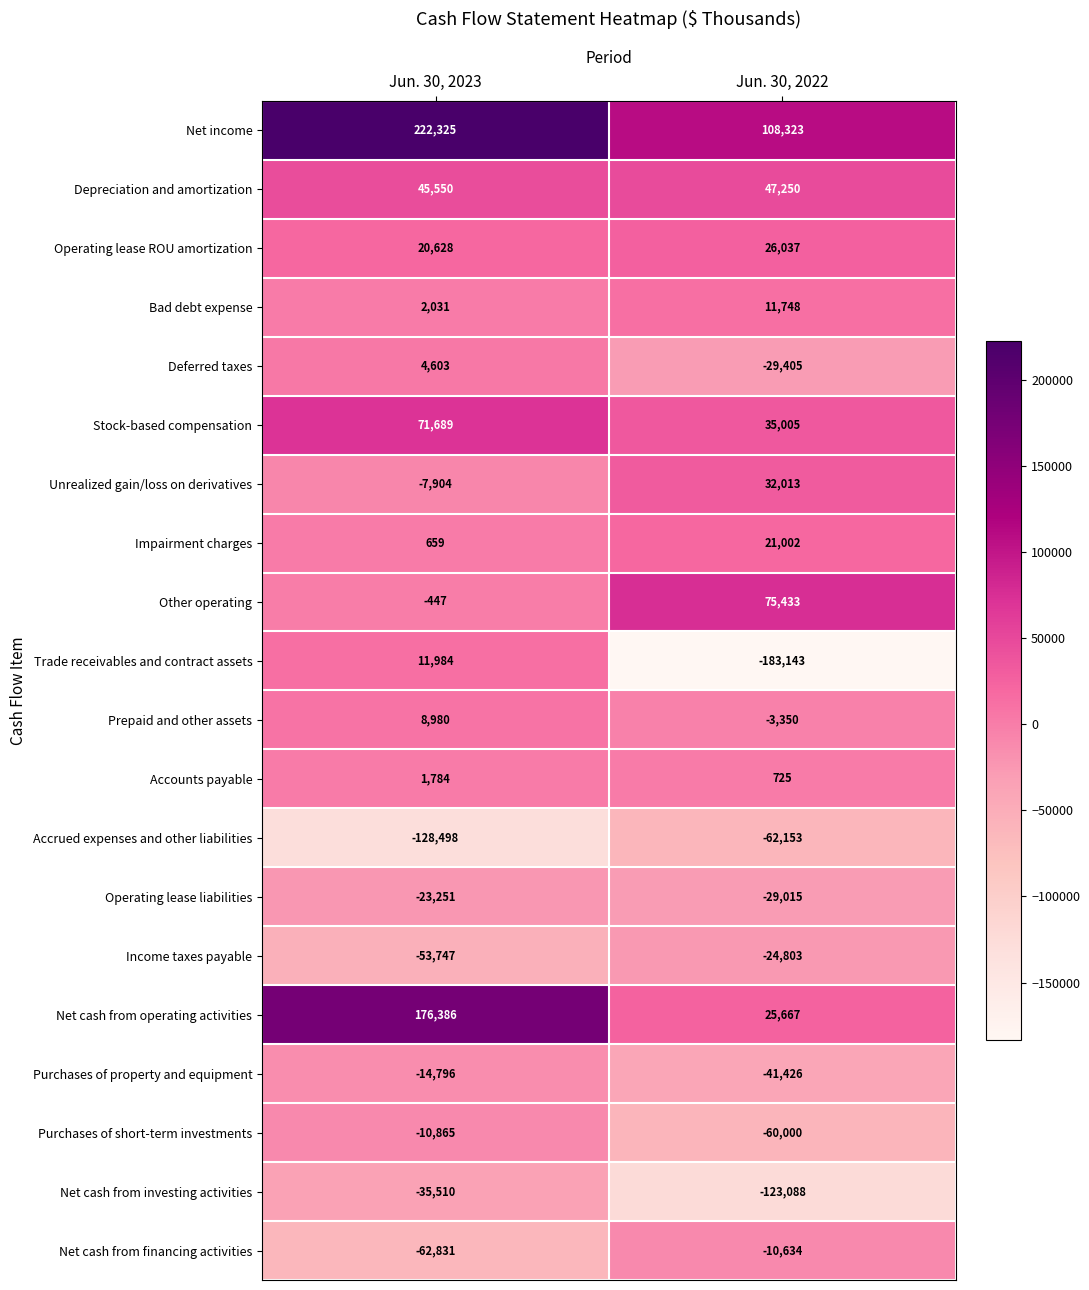

Rank the series by their maximum value, from lowest to highest.

Accrued expenses and other liabilities, Net cash from investing activities, Income taxes payable, Operating lease liabilities, Purchases of property and equipment, Purchases of short-term investments, Net cash from financing activities, Accounts payable, Deferred taxes, Prepaid and other assets, Bad debt expense, Trade receivables and contract assets, Impairment charges, Operating lease ROU amortization, Unrealized gain/loss on derivatives, Depreciation and amortization, Stock-based compensation, Other operating, Net cash from operating activities, Net income